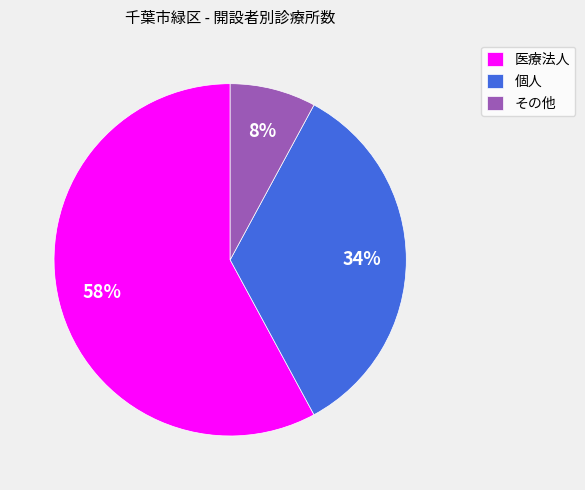

Which slice is the smallest?

その他